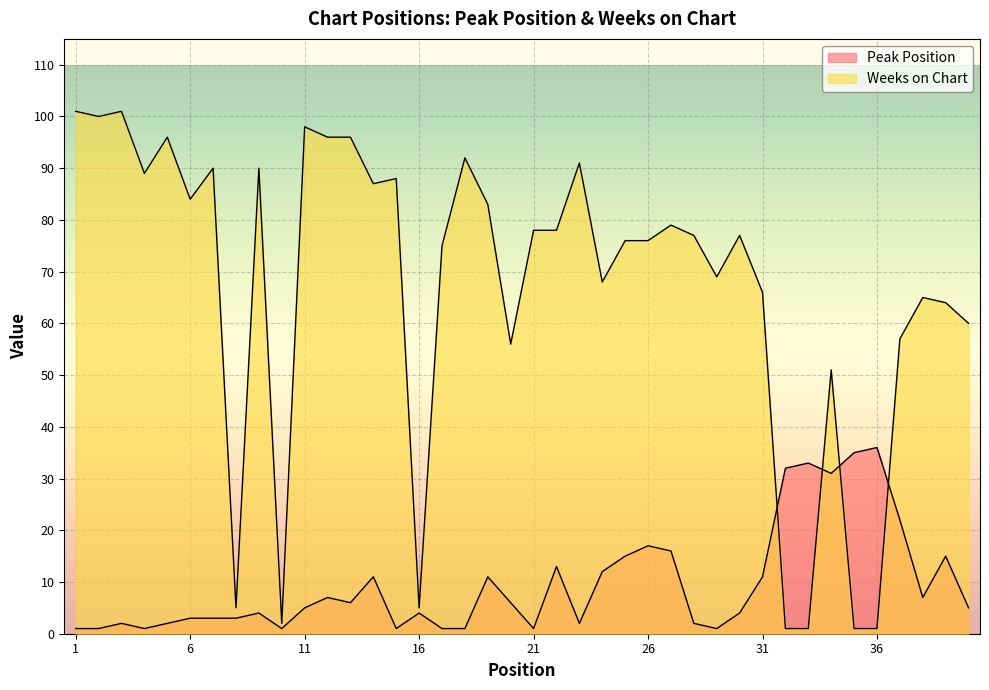

In Weeks on Chart, how many points are lower than both neighbors (excluding endpoints)?

10